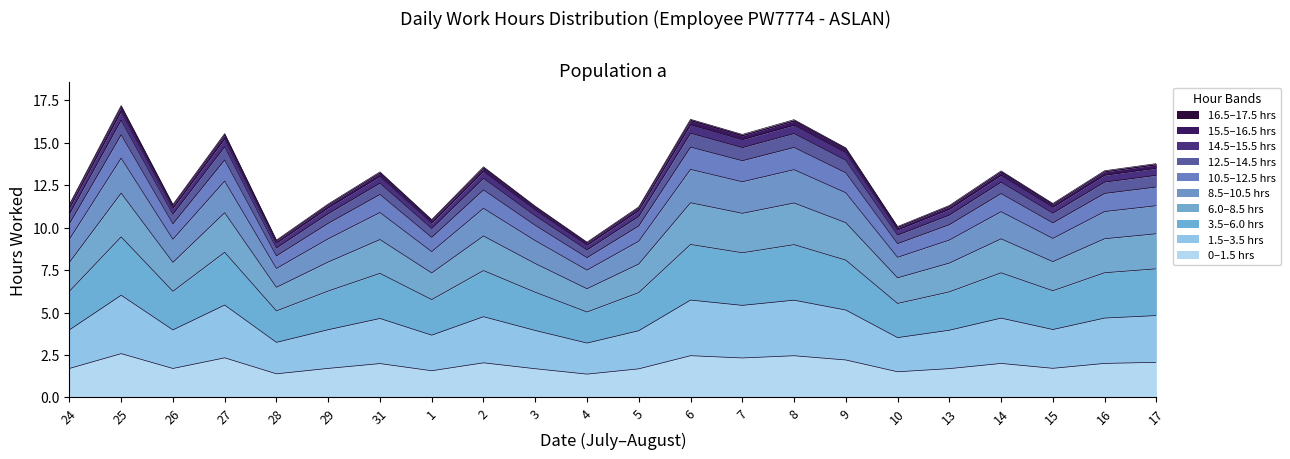

True or false: there are more than 0 points higher than both neighbors.

True